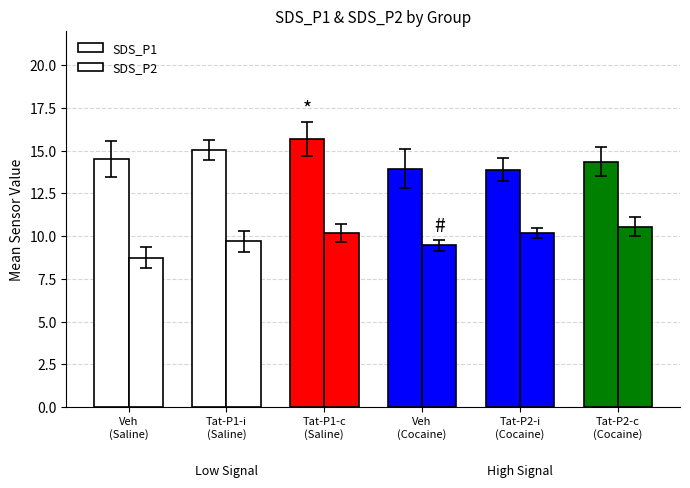

Does the chart contain stacked bars?

No